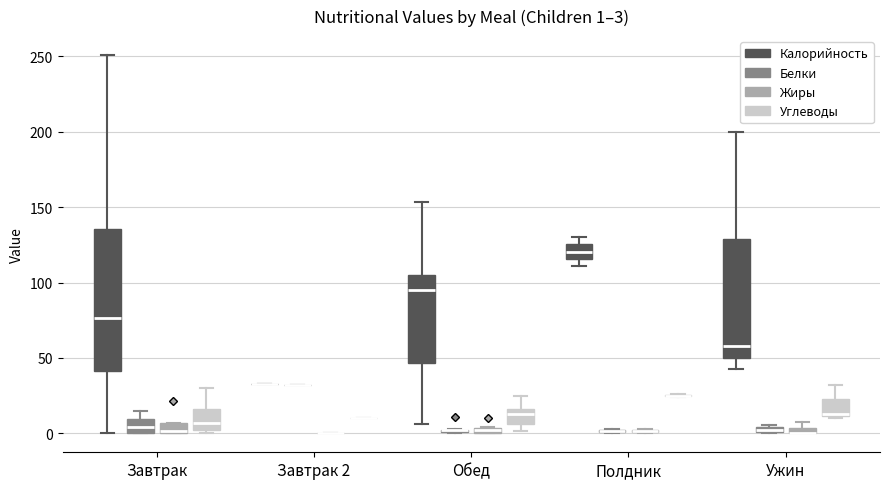

Comparing the boxes themselves (not the whiskers), which one is the tallest?

Завтрак (Калорийность)